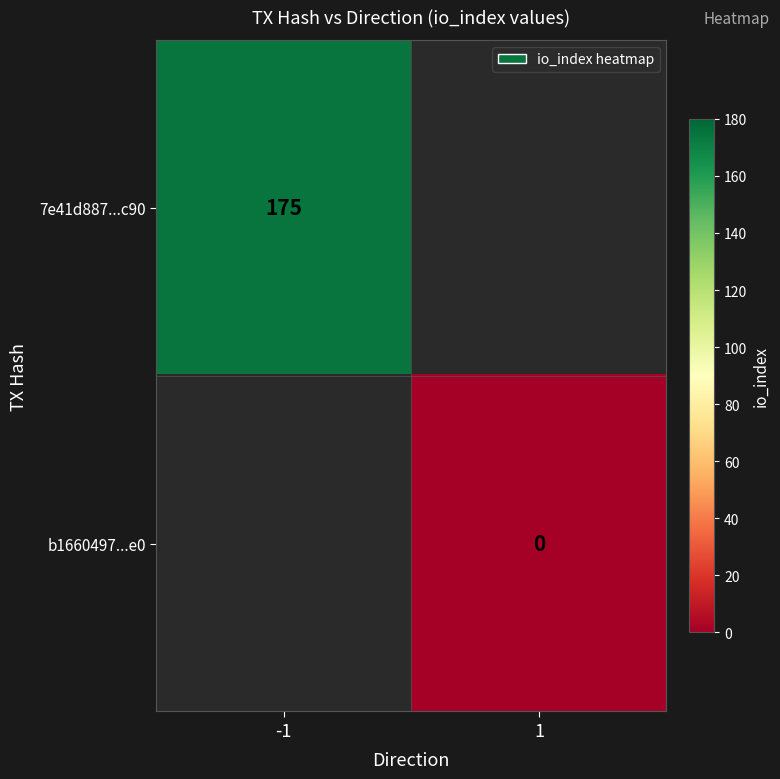

The value of 7e41d887...c90 at -1 is 260. True or false?

False